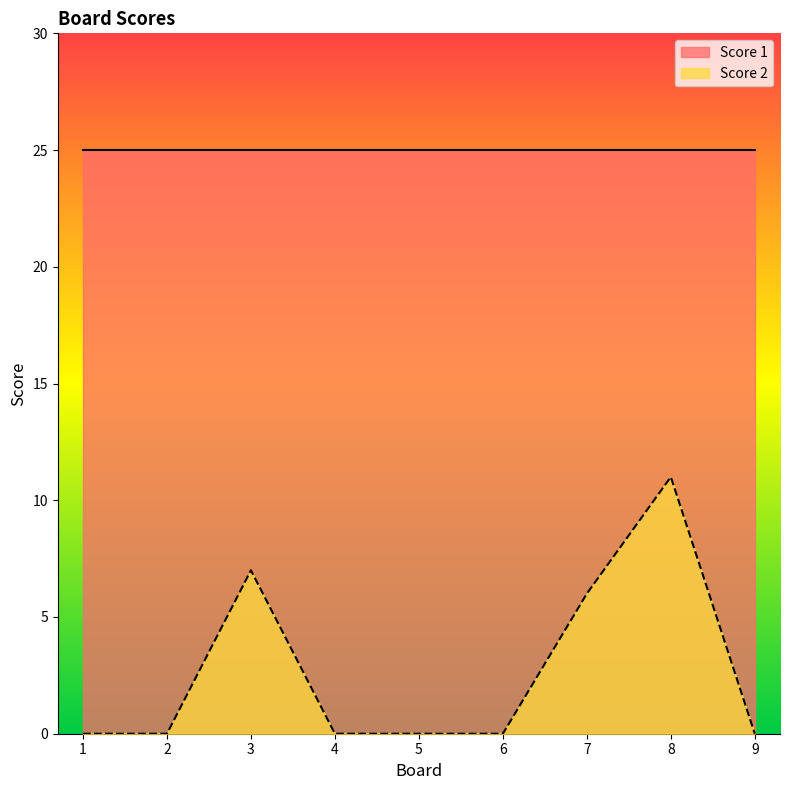

Reading left to right, list all the values displayed in this chart.

0	0	7	0	0	0	6	11	0